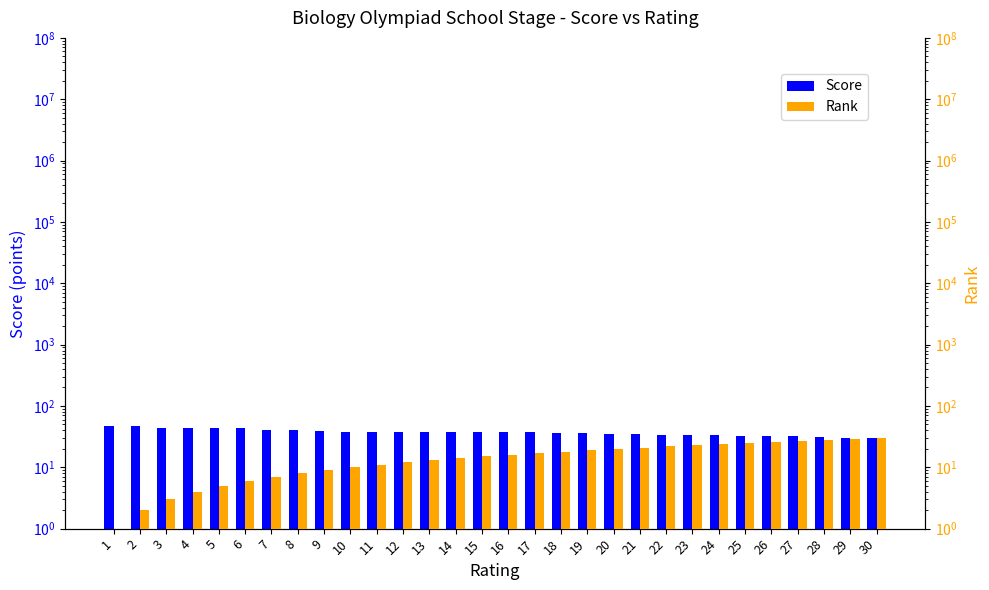

At which label does Rank first exceed 16?

17